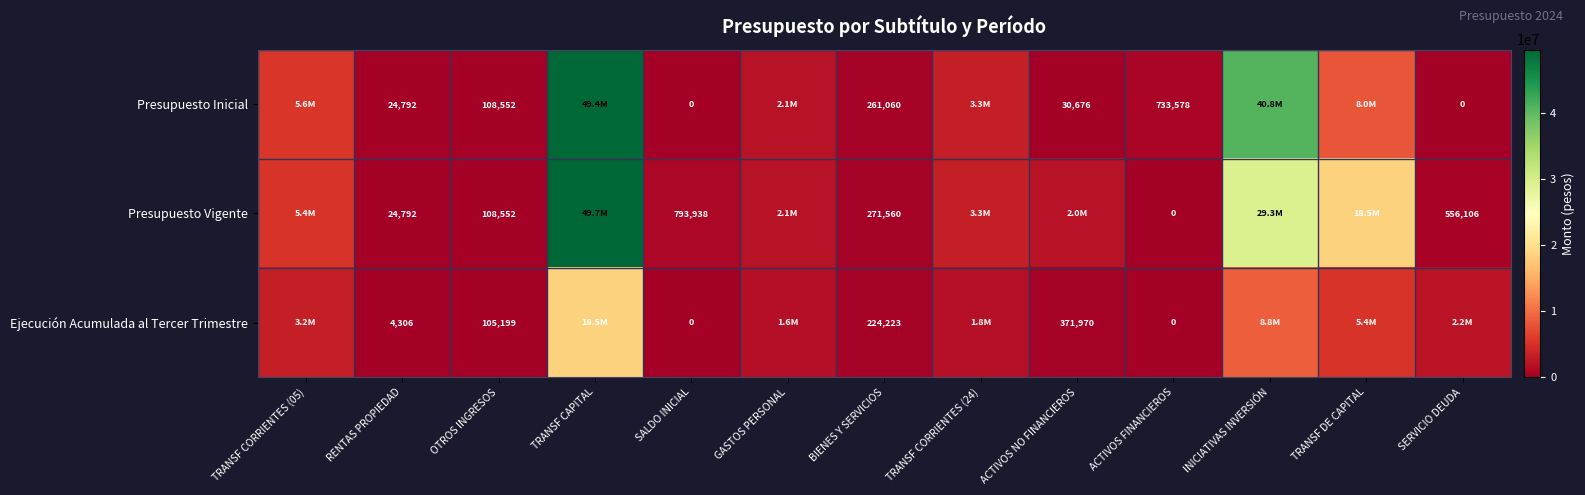

True or false: Presupuesto Inicial has a value of 53219 at ACTIVOS NO FINANCIEROS.

False